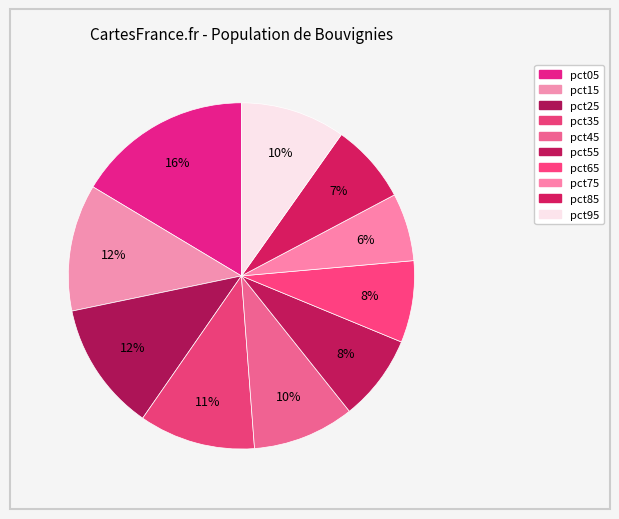

Is there any slice that represents more than half of the pie?

No